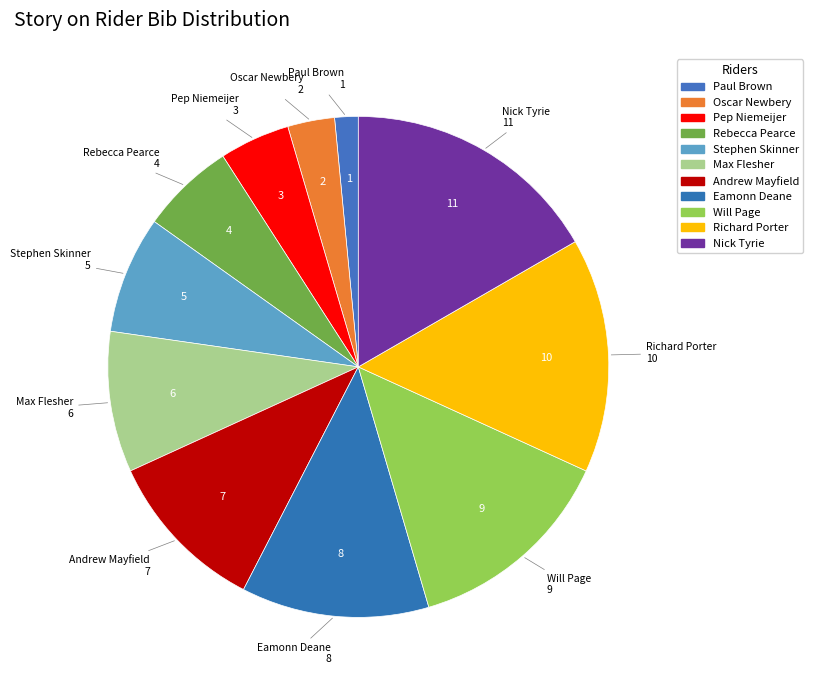

What percentage is the Will Page slice, to the nearest percent?

14%